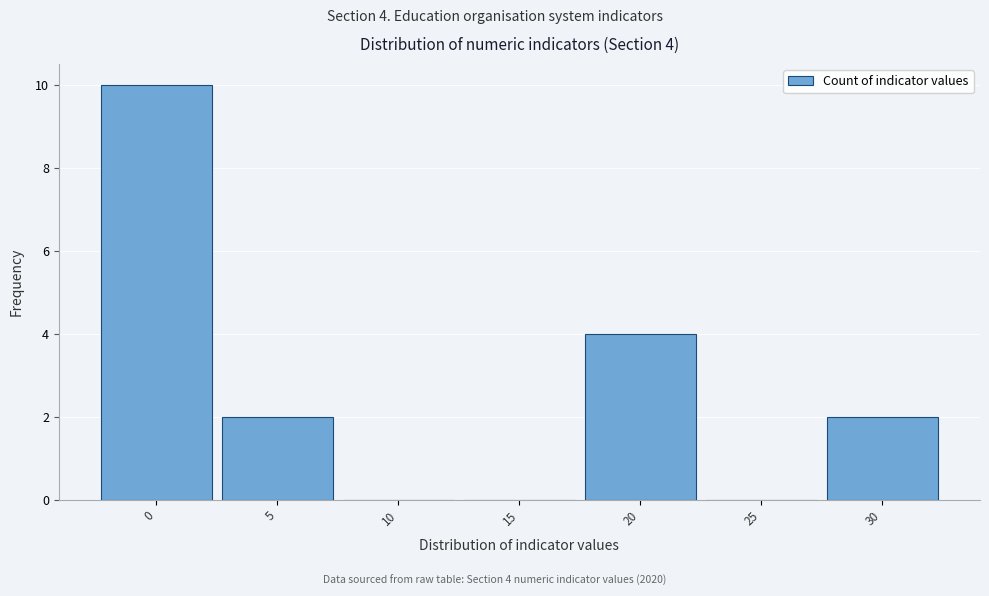

Over which range of the x-axis is the bar tallest?

-2.5 to 2.5